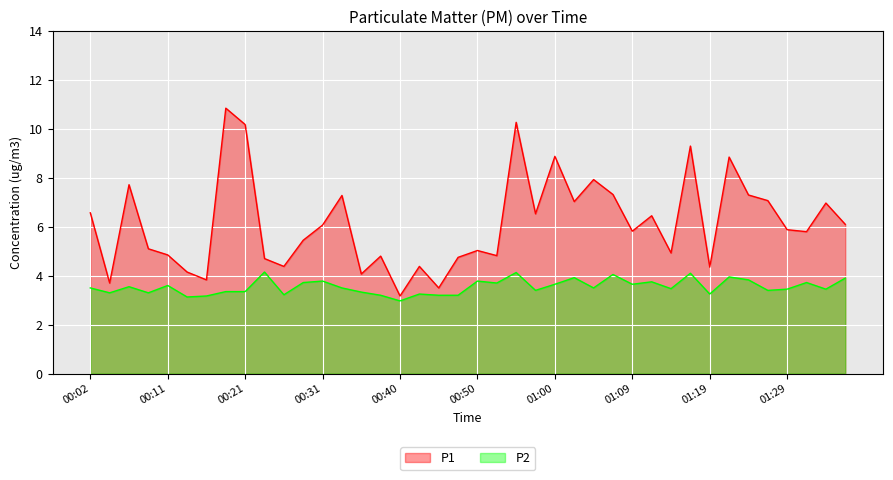

In P1, how many points are lower than both neighbors (excluding endpoints)?

13